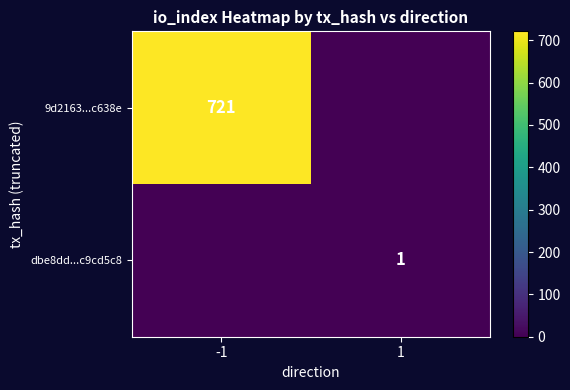

Is it true that 9d2163...c638e equals 721 at -1?

True